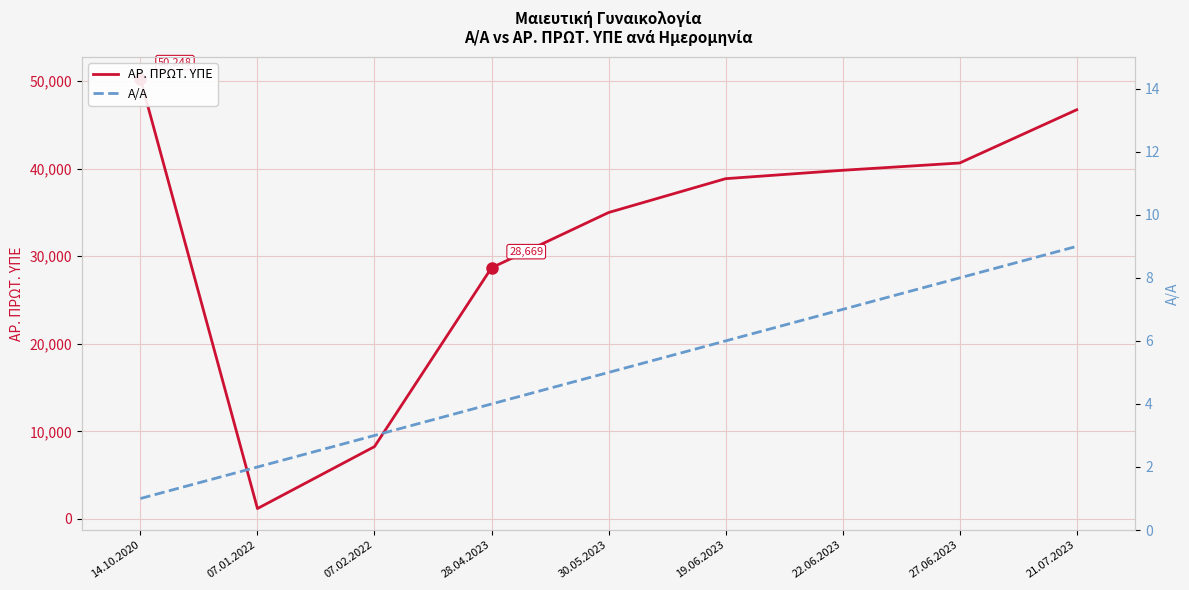

Does the chart display data point markers on the line(s)?

No